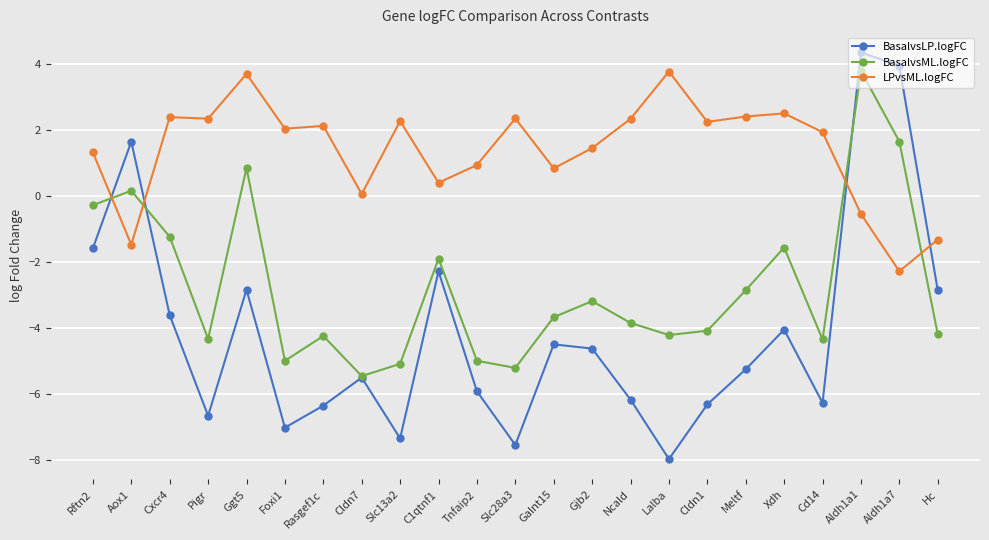

Count the number of categories in the chart.

23